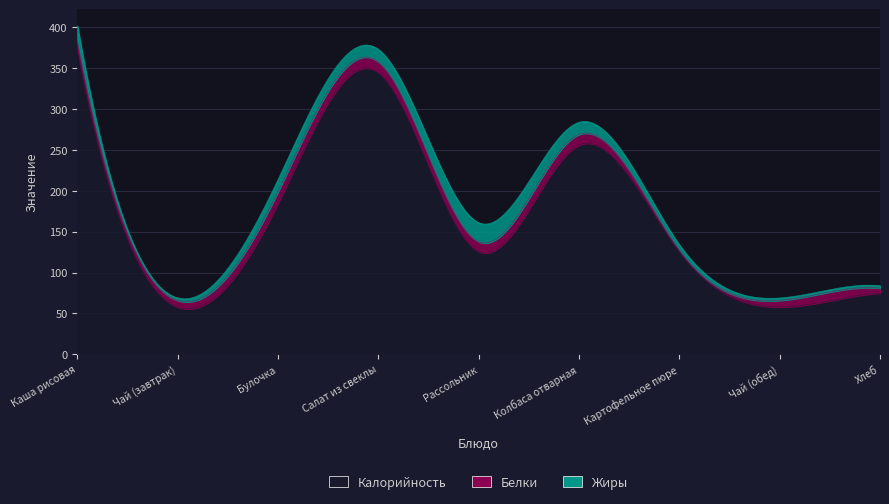

In Калорийность, how many points are lower than both neighbors (excluding endpoints)?

3